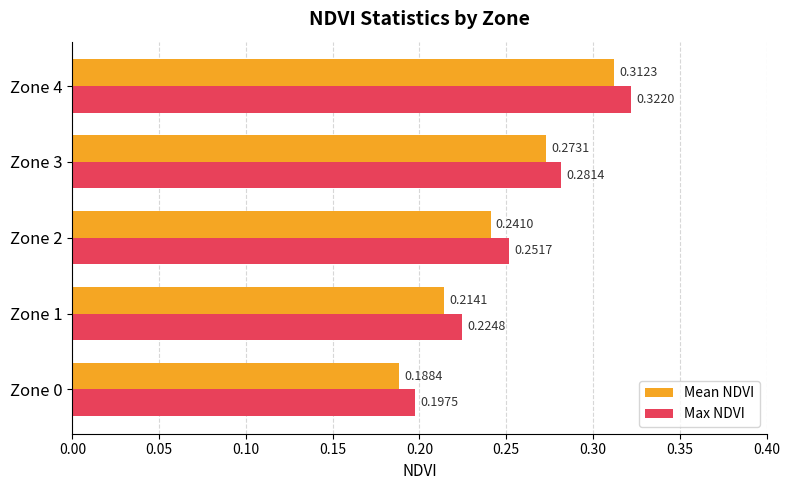

At how many categories does at least one series exceed 0?

5